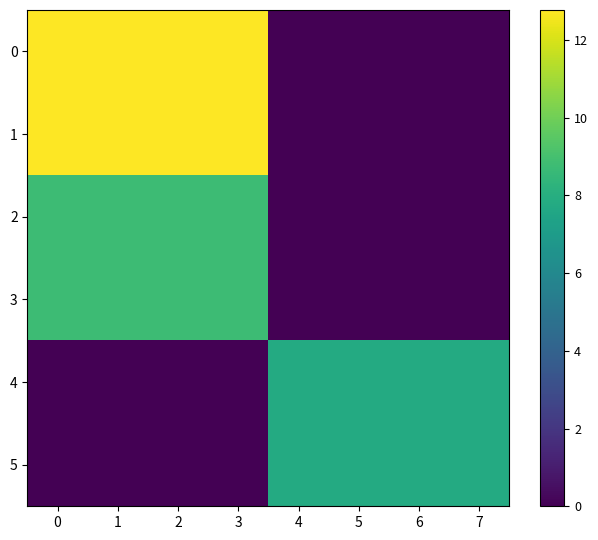

How many data points does each series have?

8